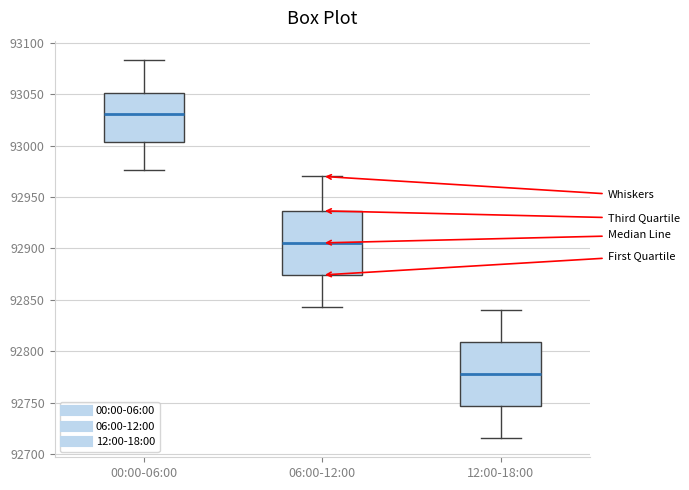

Where is the upper edge of the box for 12:00-18:00 on the y-axis? The values are not printed on the chart, so give them approximately, as read against the axis.

92810